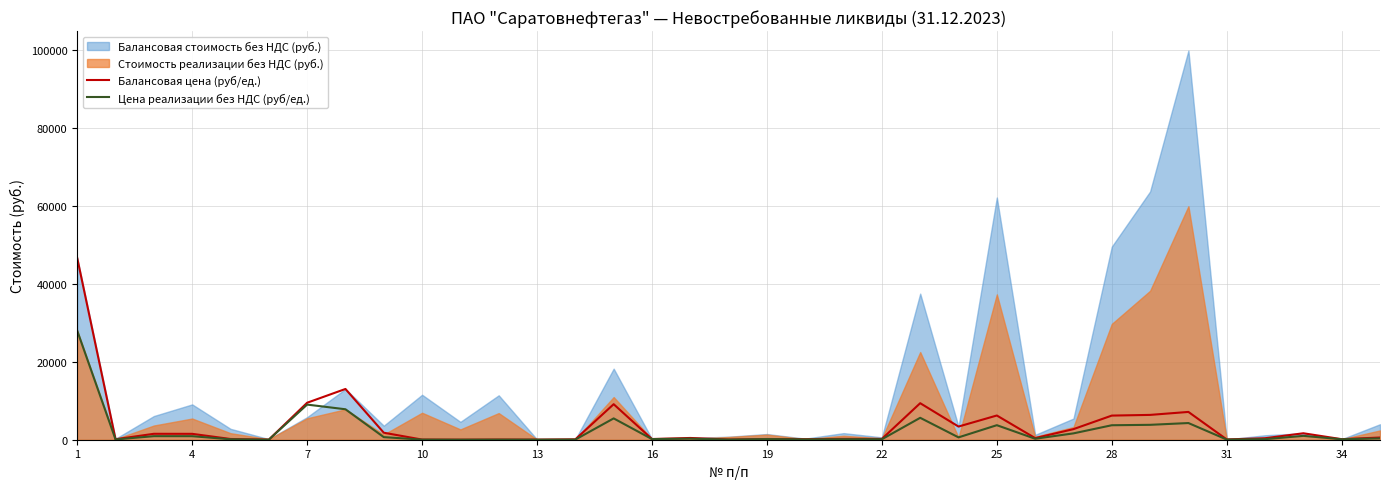

What is the difference between the maximum and second lowest values in the Цена реализации без НДС (руб/ед.) series?

27989.7